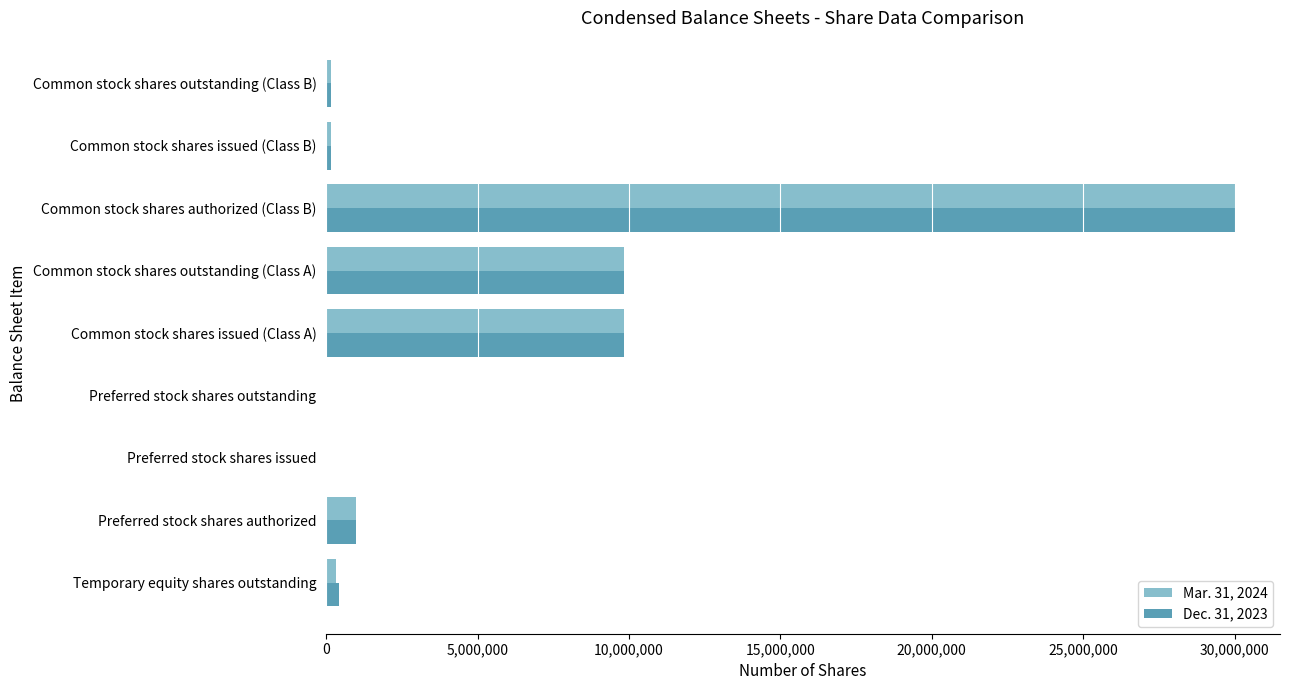

Which category has the highest value across all series?

Common stock shares authorized (Class B)